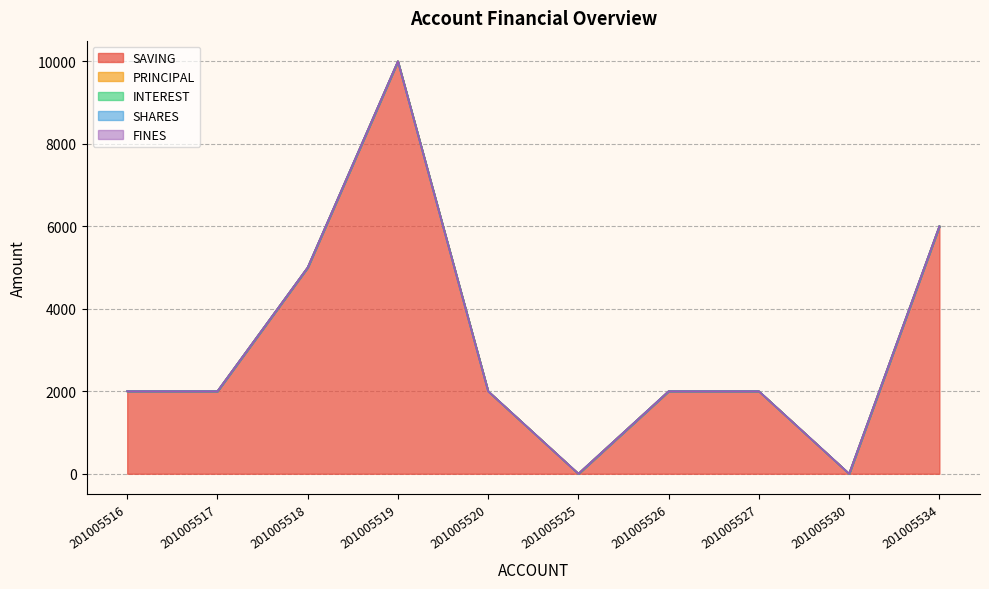

The SAVING series shows -3073 at 201005530. True or false?

False